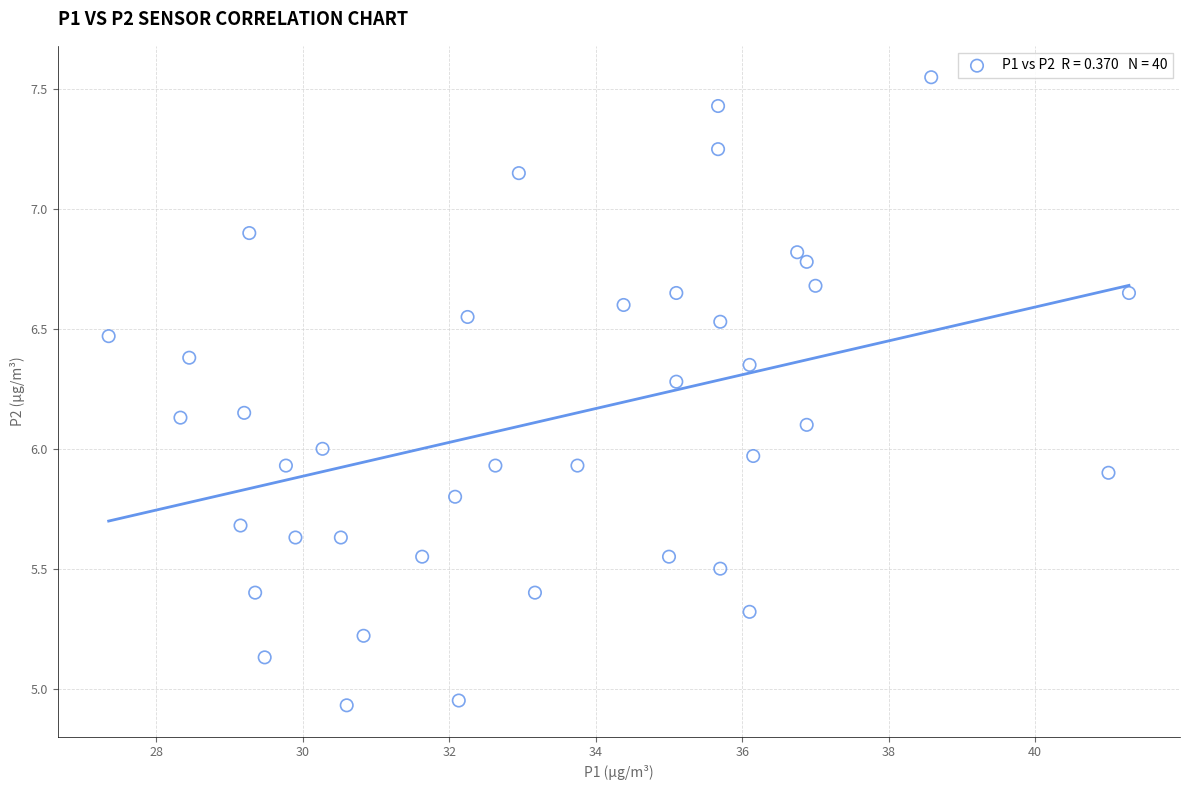

What is the range of X values (max minus min)?

13.9